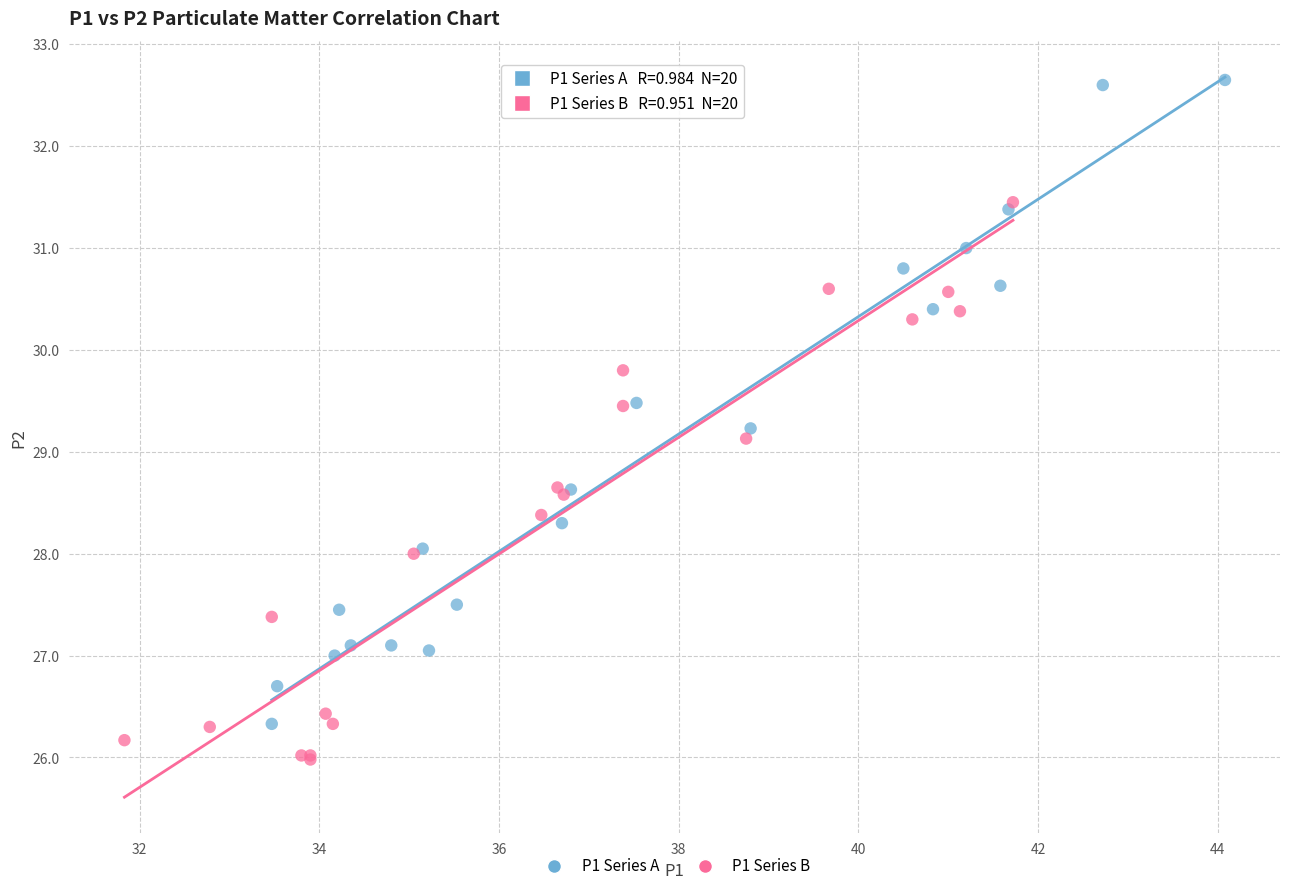

Which series contains the highest Y value?

P1 Series A